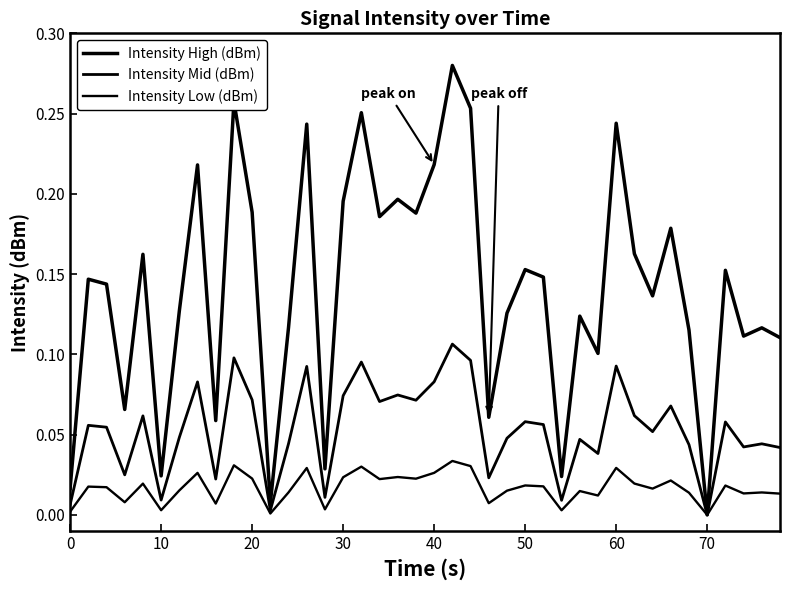

What is the difference between the maximum and minimum values in the Intensity High (dBm) series?

0.3